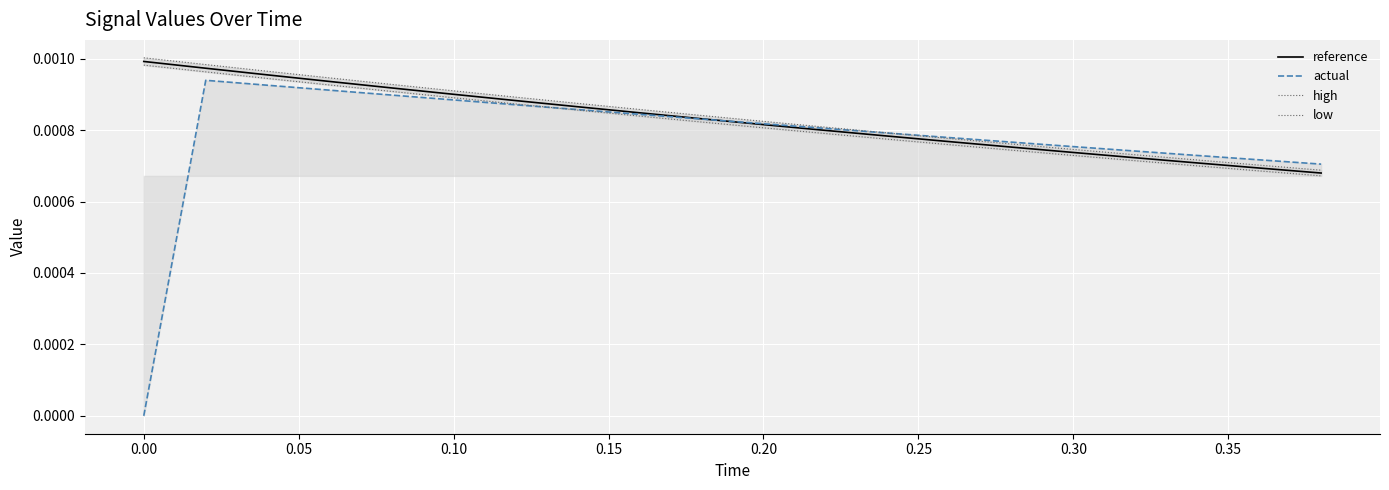

List the series in order of their overall mean, lowest first.

actual, low, reference, high